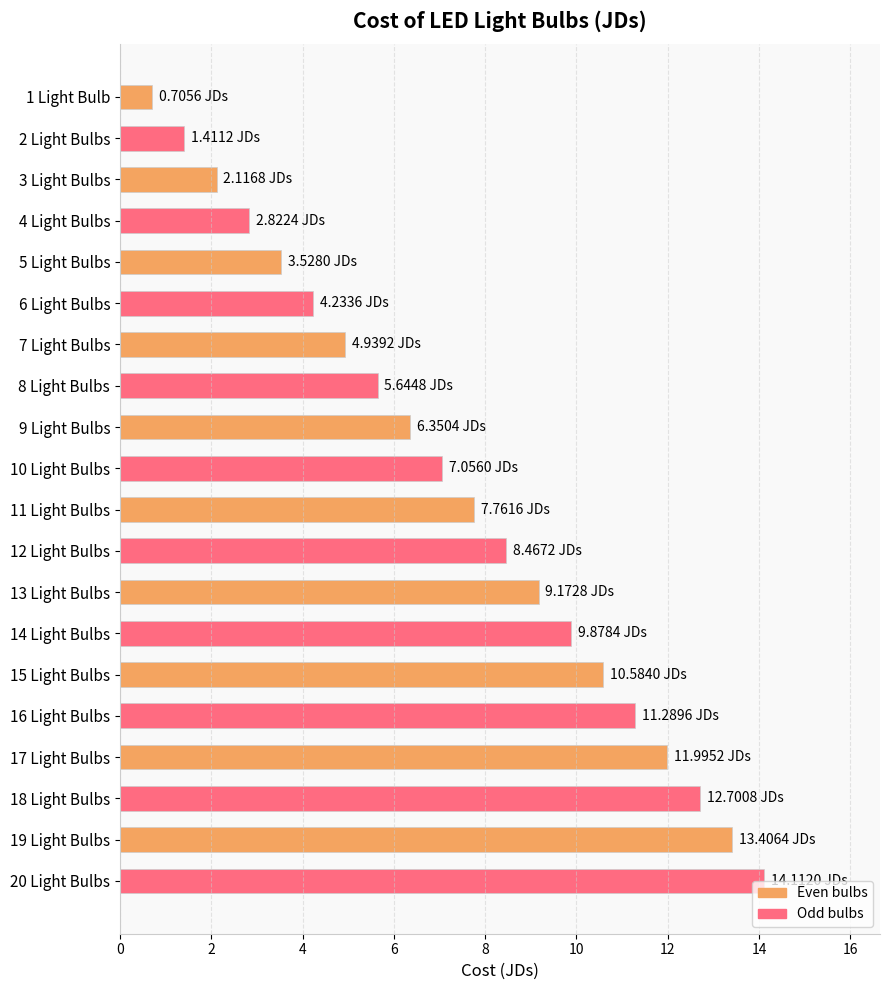

What is the sum of the values at 11 Light Bulbs and 13 Light Bulbs?

16.9